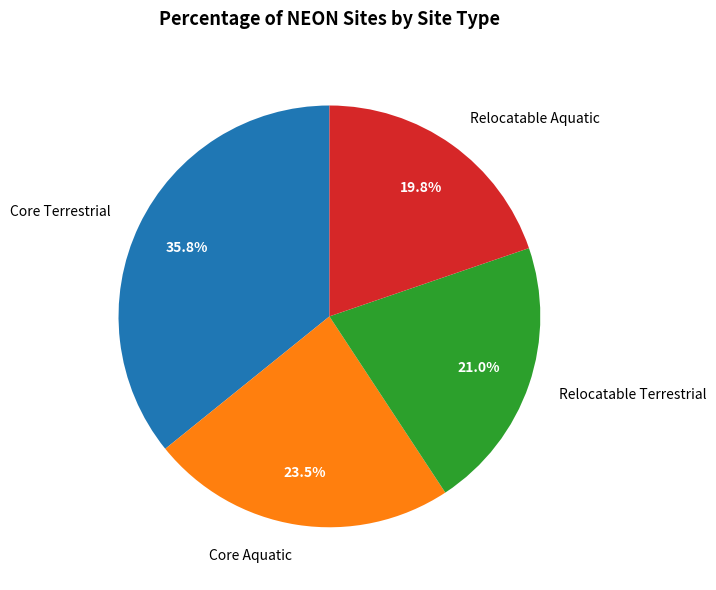

Between Relocatable Aquatic and Core Terrestrial, which is larger?

Core Terrestrial